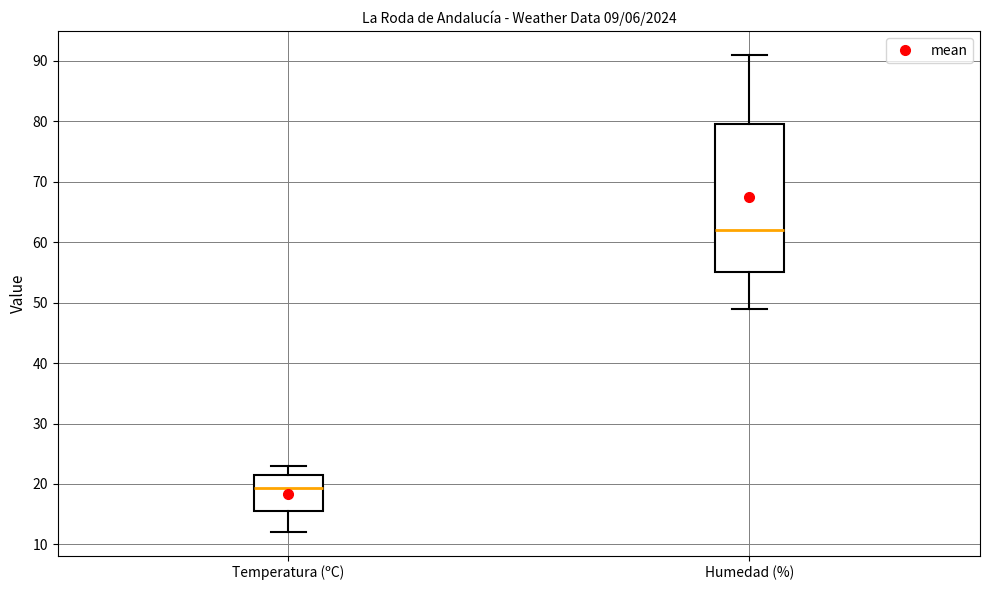

Reading left to right, transcribe this box plot: for each box, give where its median line is, the range the box spans, and where its two whiskers end, as read against the y-axis. The values are not printed on the chart, so give them approximately, as read against the axis.

Temperatura (ºC): median 19, box 16 to 21, whiskers 12 to 23
Humedad (%): median 62, box 55 to 80, whiskers 49 to 91